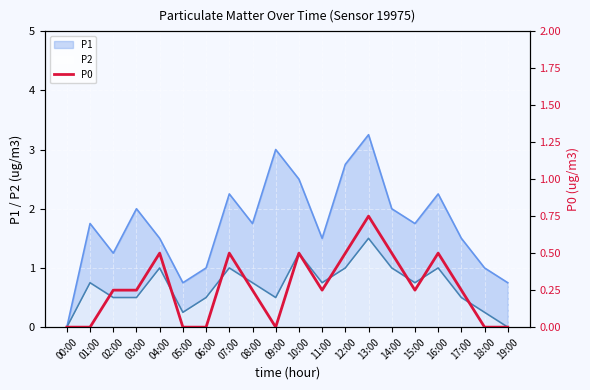

Rank the categories by value from lowest to highest.

00:00, 01:00, 05:00, 06:00, 09:00, 18:00, 19:00, 02:00, 03:00, 08:00, 11:00, 15:00, 17:00, 04:00, 07:00, 10:00, 12:00, 14:00, 16:00, 13:00